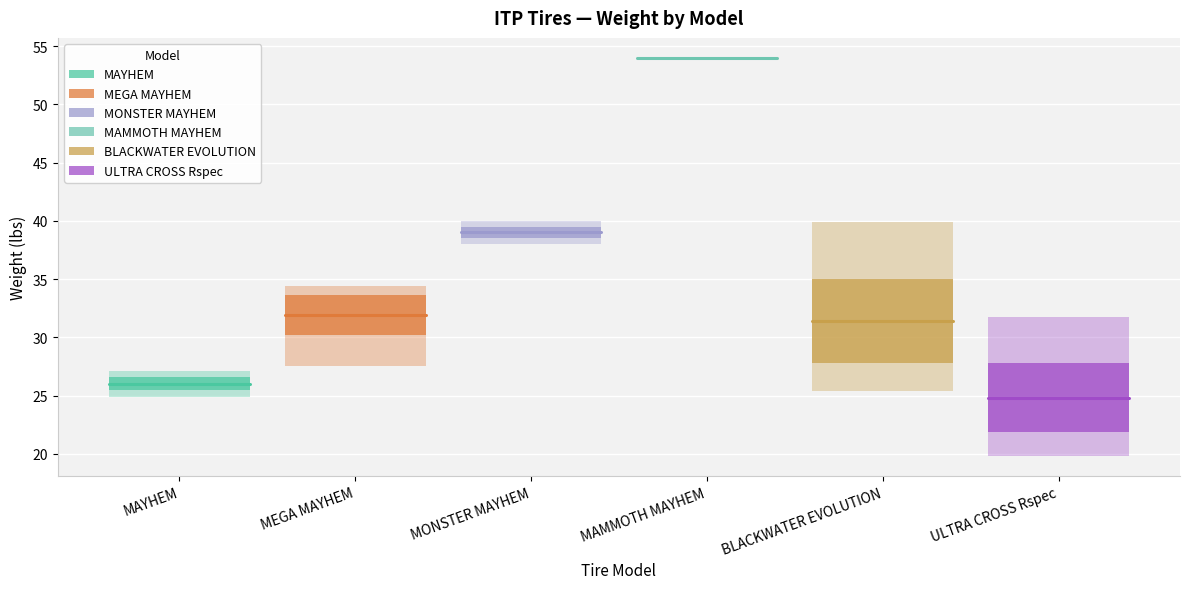

List the series in order of their peak value, highest first.

MAMMOTH MAYHEM, MONSTER MAYHEM, MEGA MAYHEM, BLACKWATER EVOLUTION, MAYHEM, ULTRA CROSS Rspec